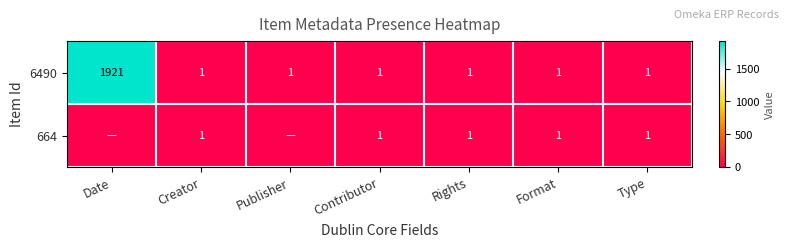

What is the difference between the maximum and minimum values in the 6490 series?

1920